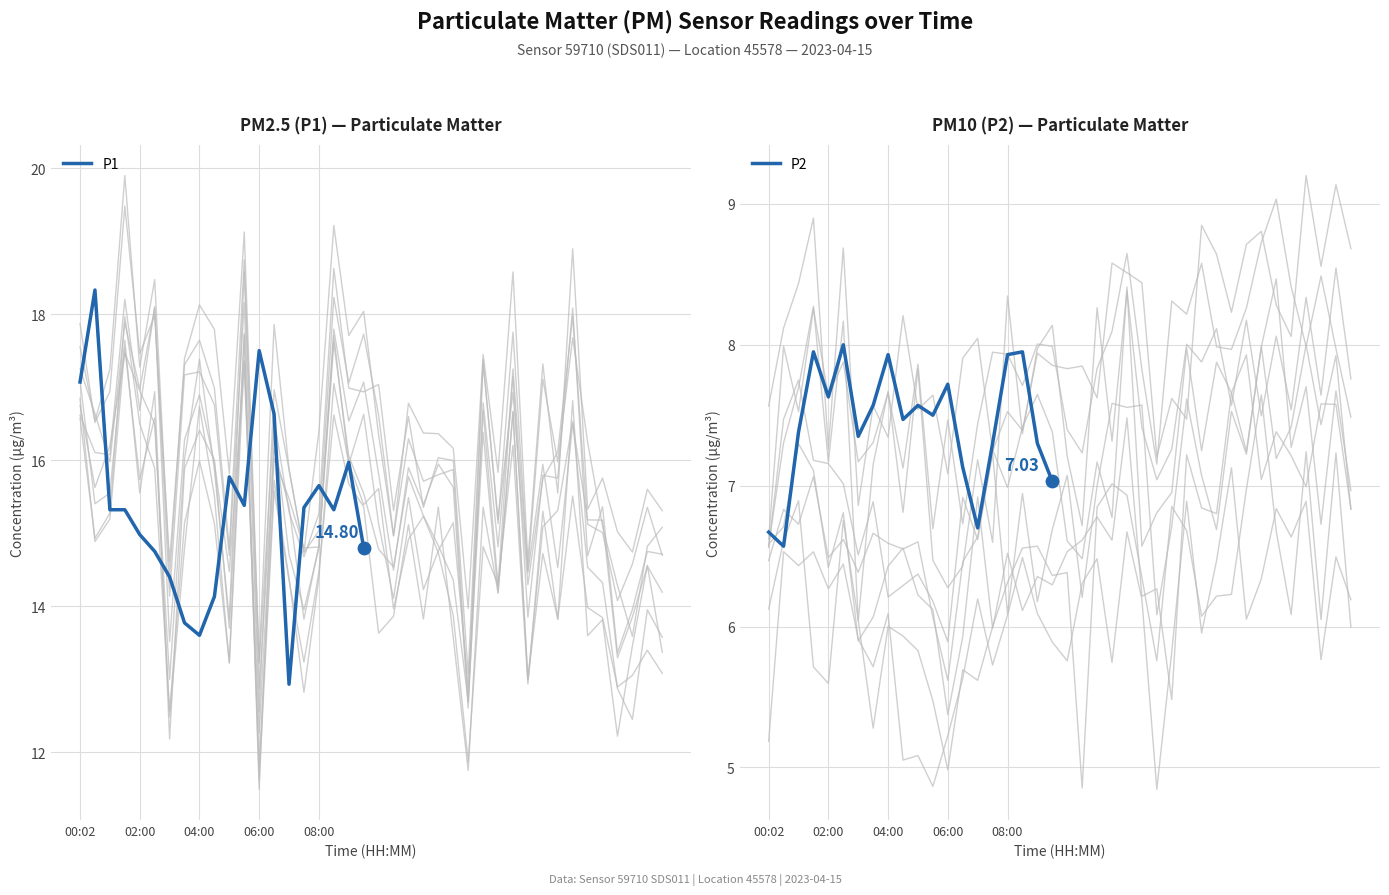

At how many categories does at least one series exceed 11?

20